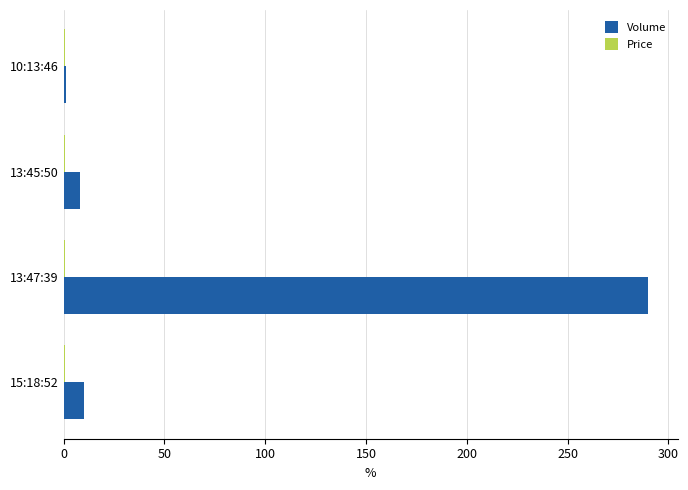

What is the sum of all Volume values?

309.0